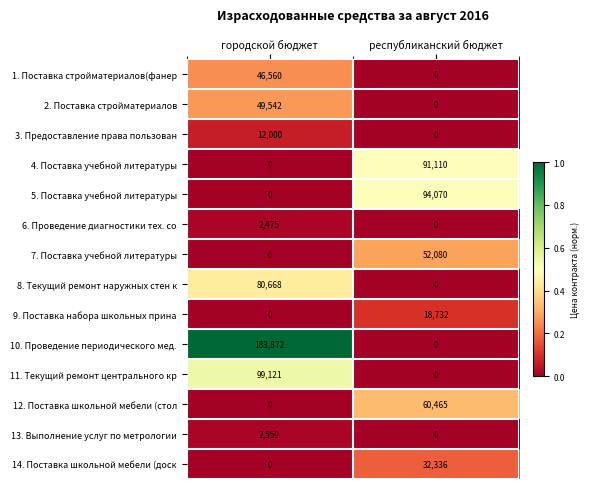

The value of 8. Текущий ремонт наружных стен к at городской бюджет is 25617. True or false?

False